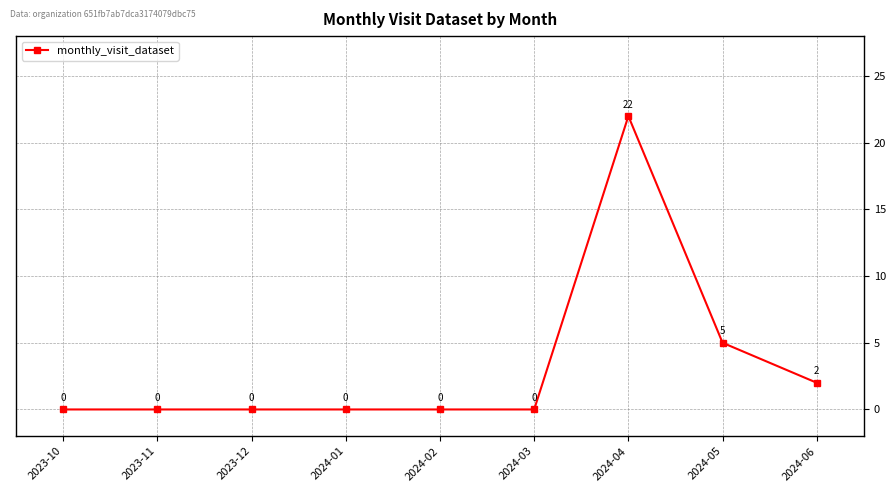

At which label is the value closest to 11?

2024-05